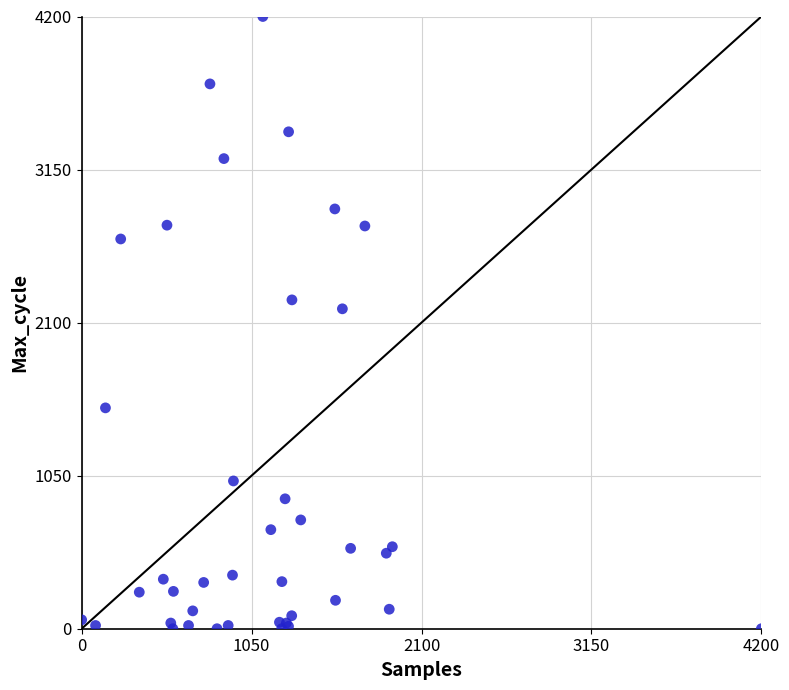

What Y value in the scatter plot is closest to 2100?

2194.7